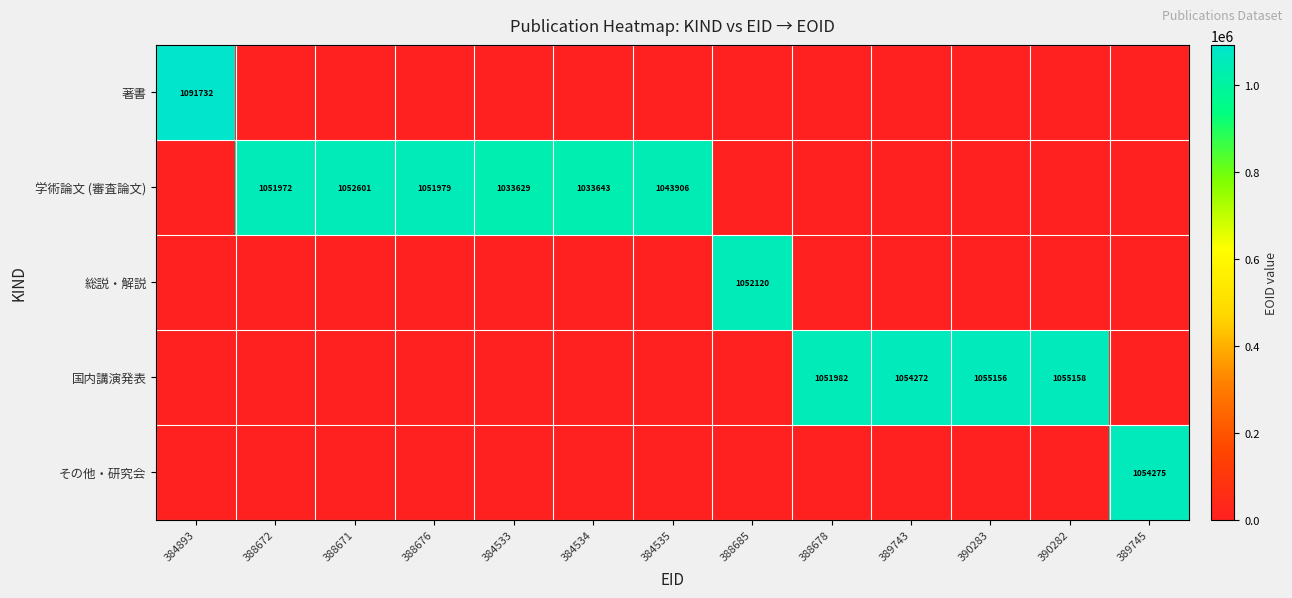

Which has a higher value, 388678 or 384534?

388678